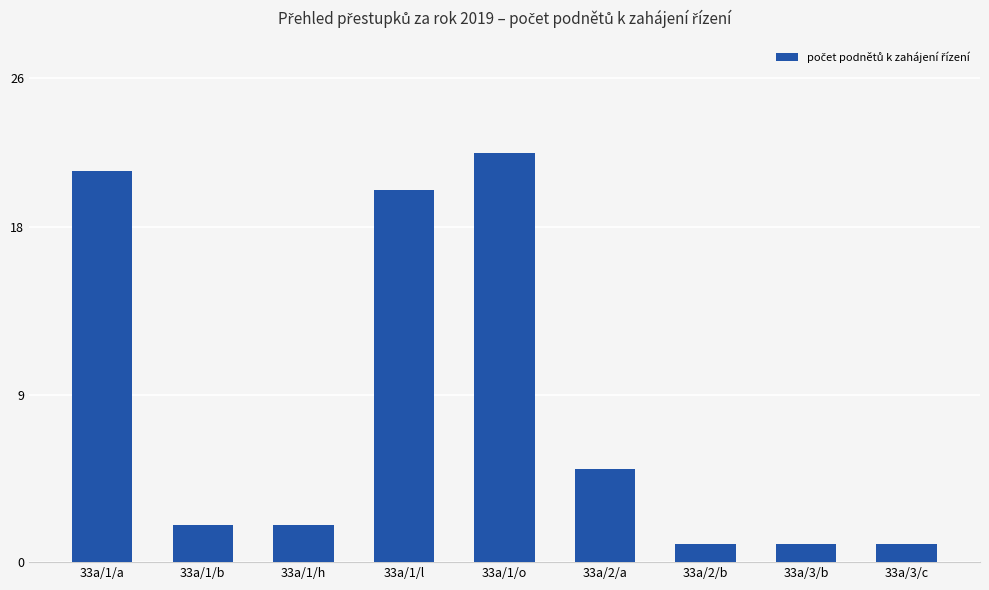

Are the bars grouped side by side (vs. stacked)?

No